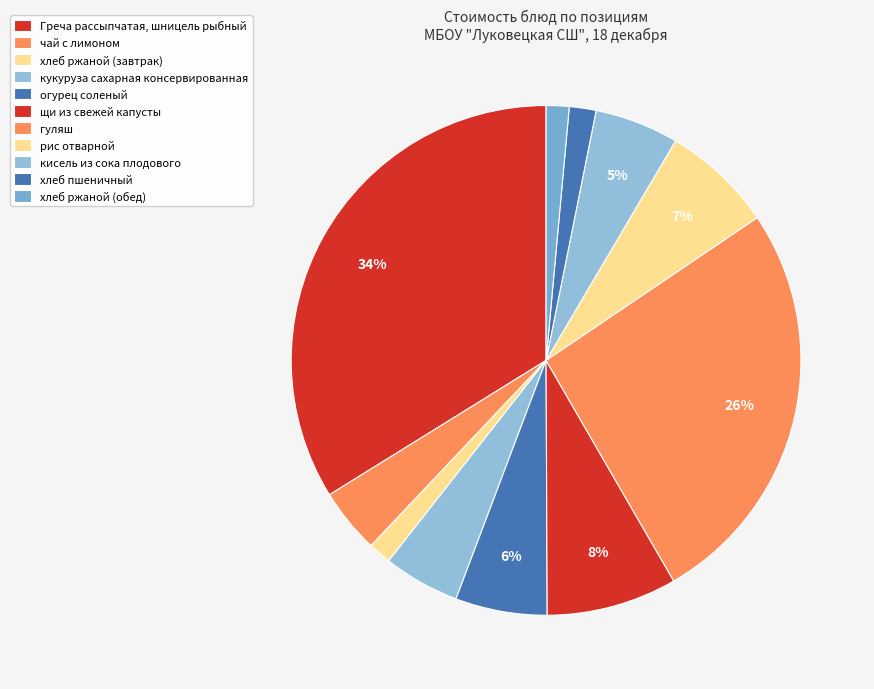

What is the change in value from хлеб ржаной (завтрак) to хлеб пшеничный?

+0.5